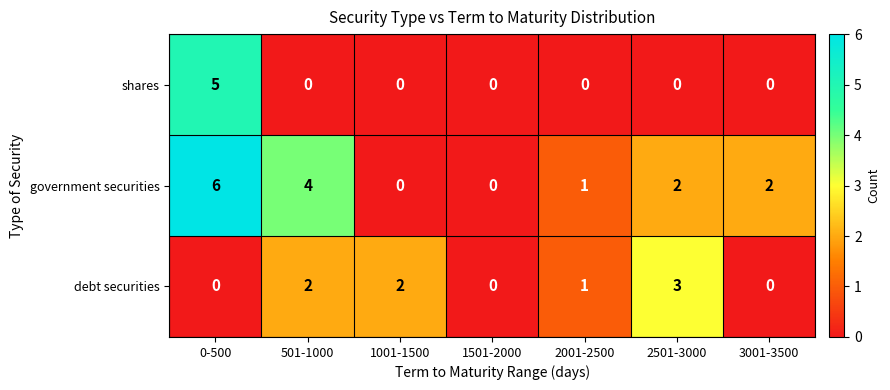

At which category is the sum across all series the highest?

0-500